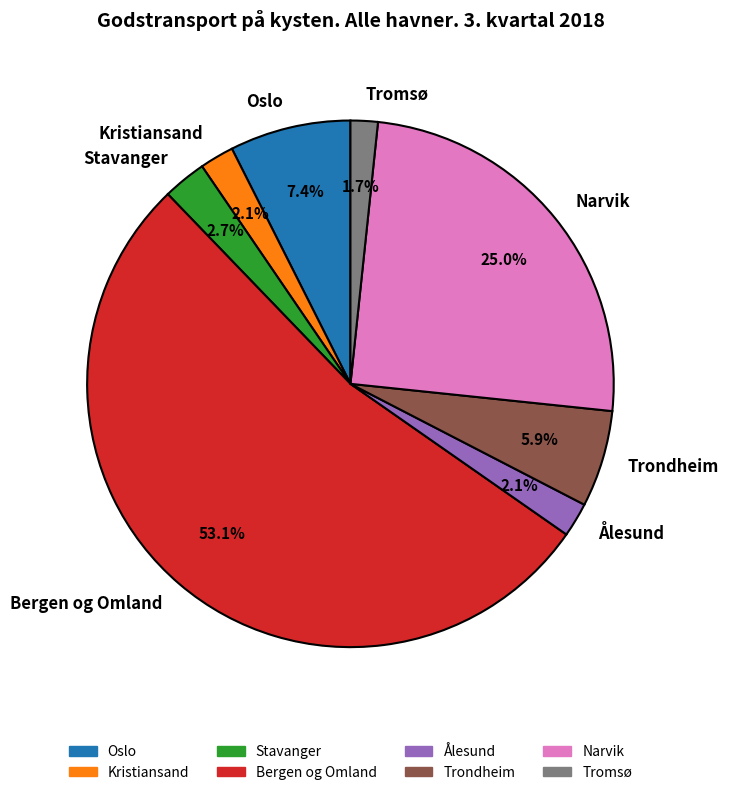

To the nearest percent, what is the combined percentage of Kristiansand and Bergen og Omland?

55%